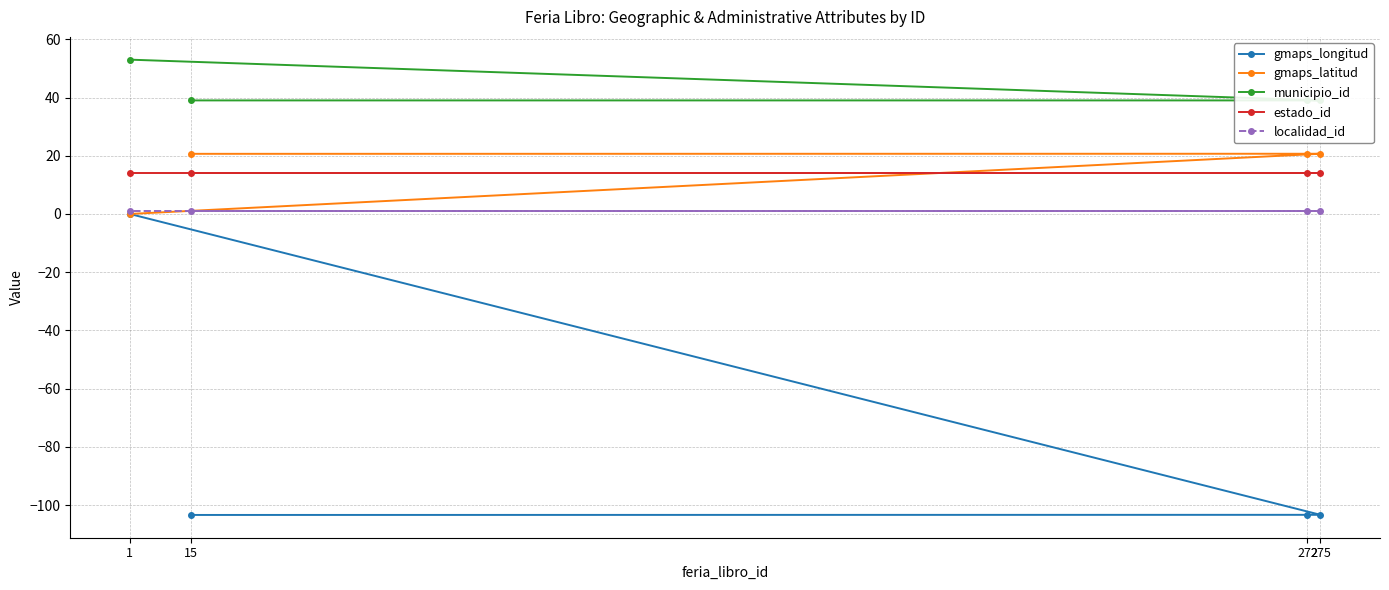

How many distinct data groups are displayed?

5